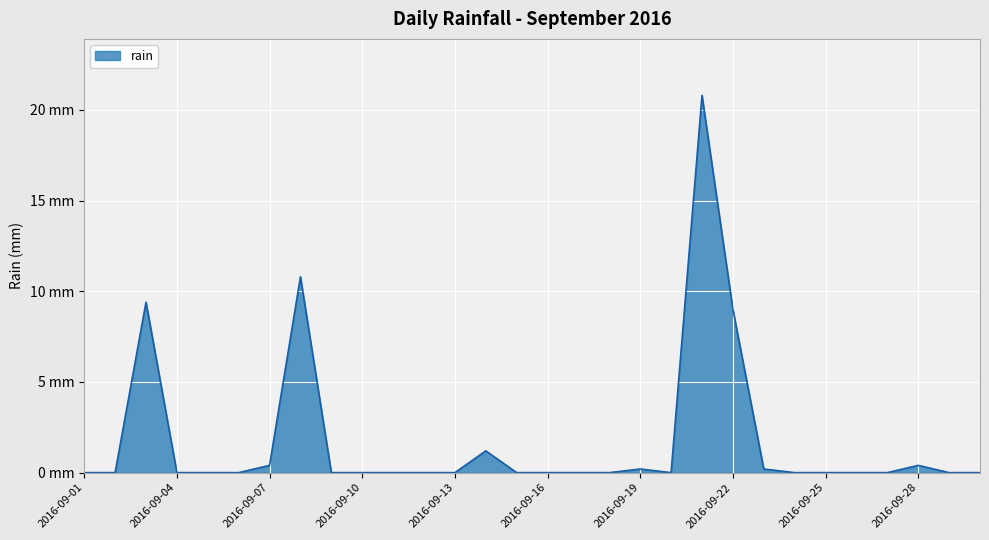

Is this an area chart (filled region under the line)?

Yes